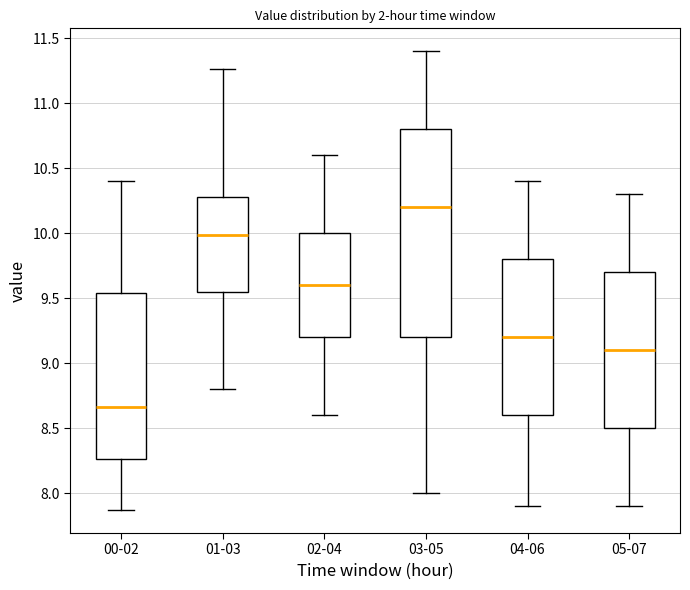

Where is the lower edge of the box for 03-05 on the y-axis? The values are not printed on the chart, so give them approximately, as read against the axis.

9.20